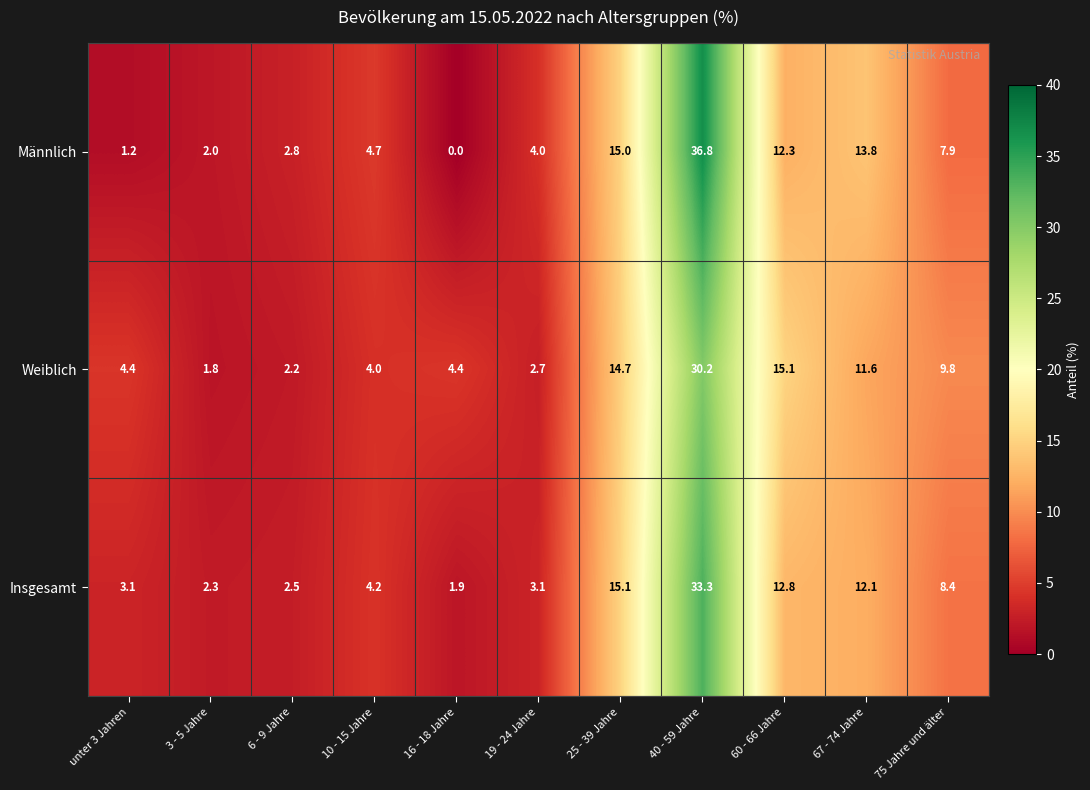

What is the sum of the Insgesamt values at 60 - 66 Jahre and 67 - 74 Jahre?

24.9